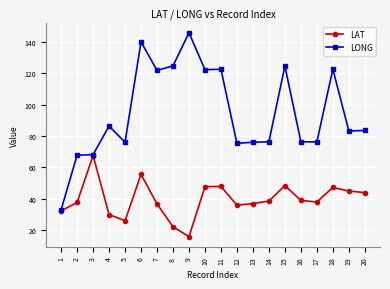

What are all the series names shown in the legend?

LAT, LONG